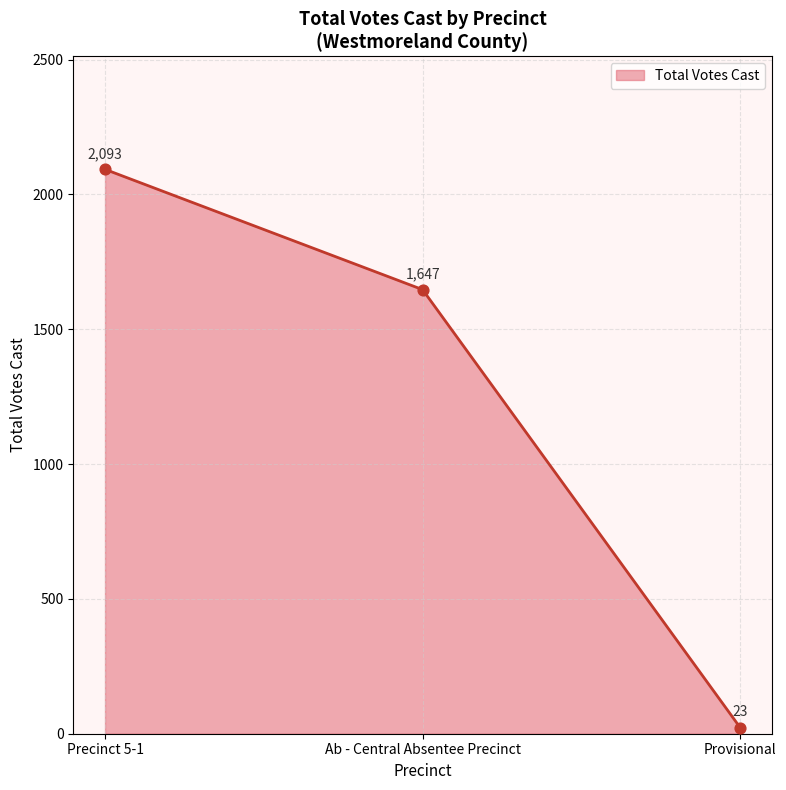

Approximately how many times larger is the value at Precinct 5-1 compared to Provisional?

91.0